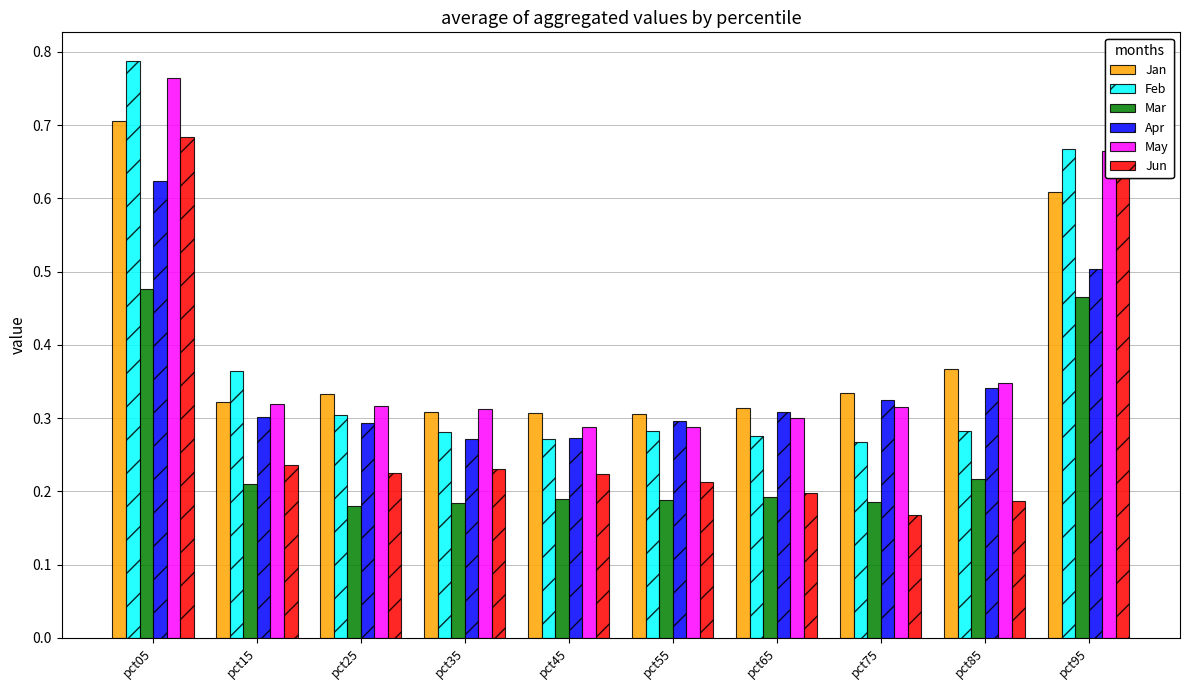

At which category does the chart reach its minimum across all series?

pct75